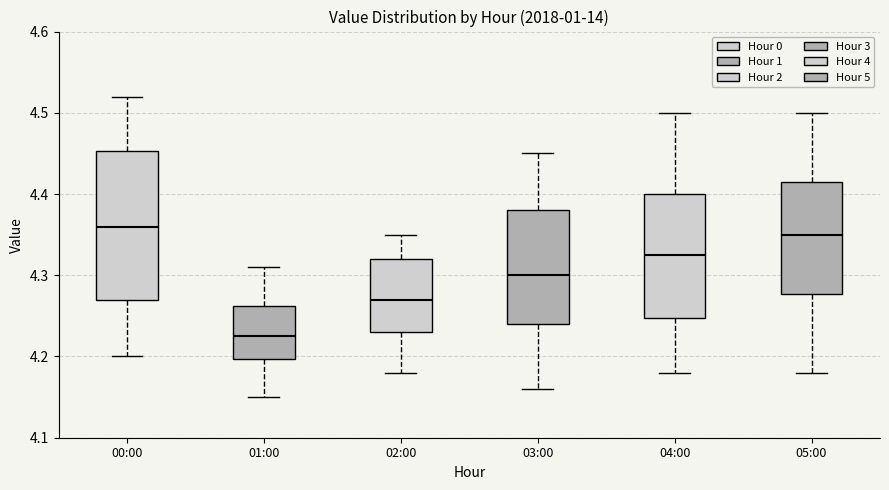

Which box's median line is the lowest?

01:00